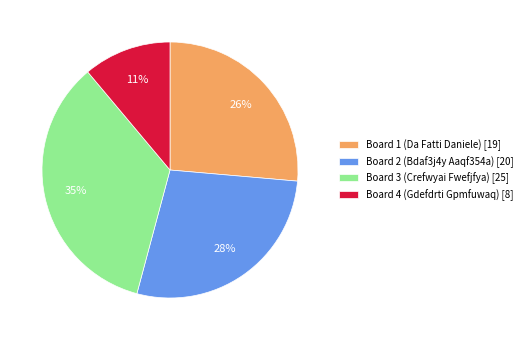

Does Board 3 (Crefwyai Fwefjfya) represent more than half of the total?

No